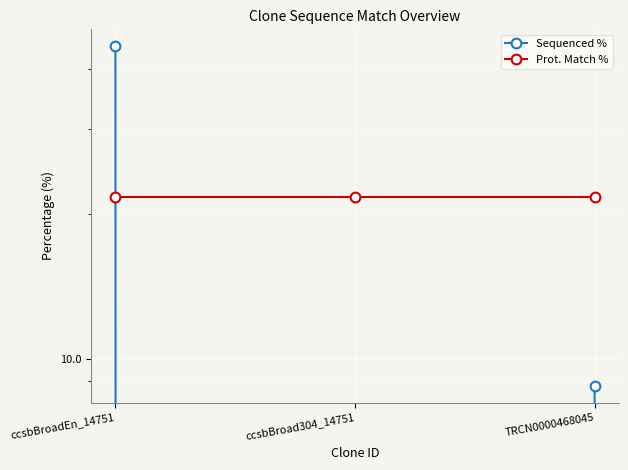

What is the highest value of the Prot. Match % series?

21.7